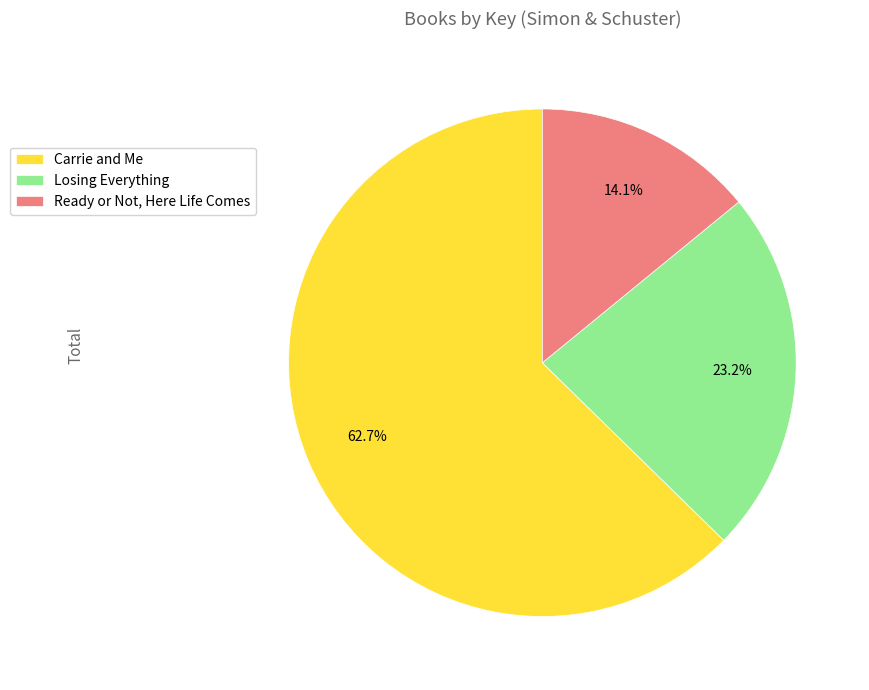

Is there any slice that represents more than half of the pie?

Yes